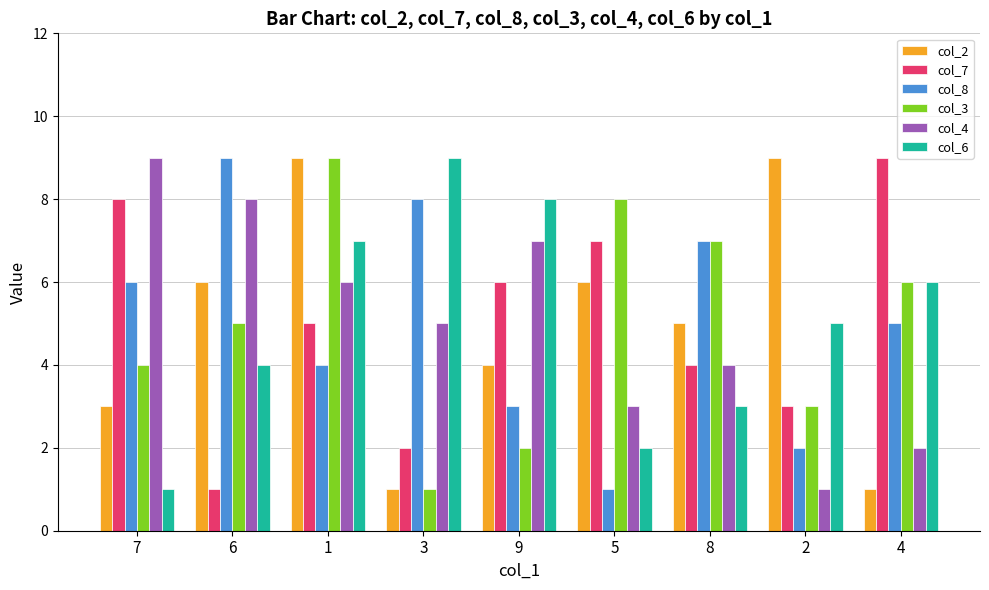

Is it true that col_3 equals 2 at 9?

True